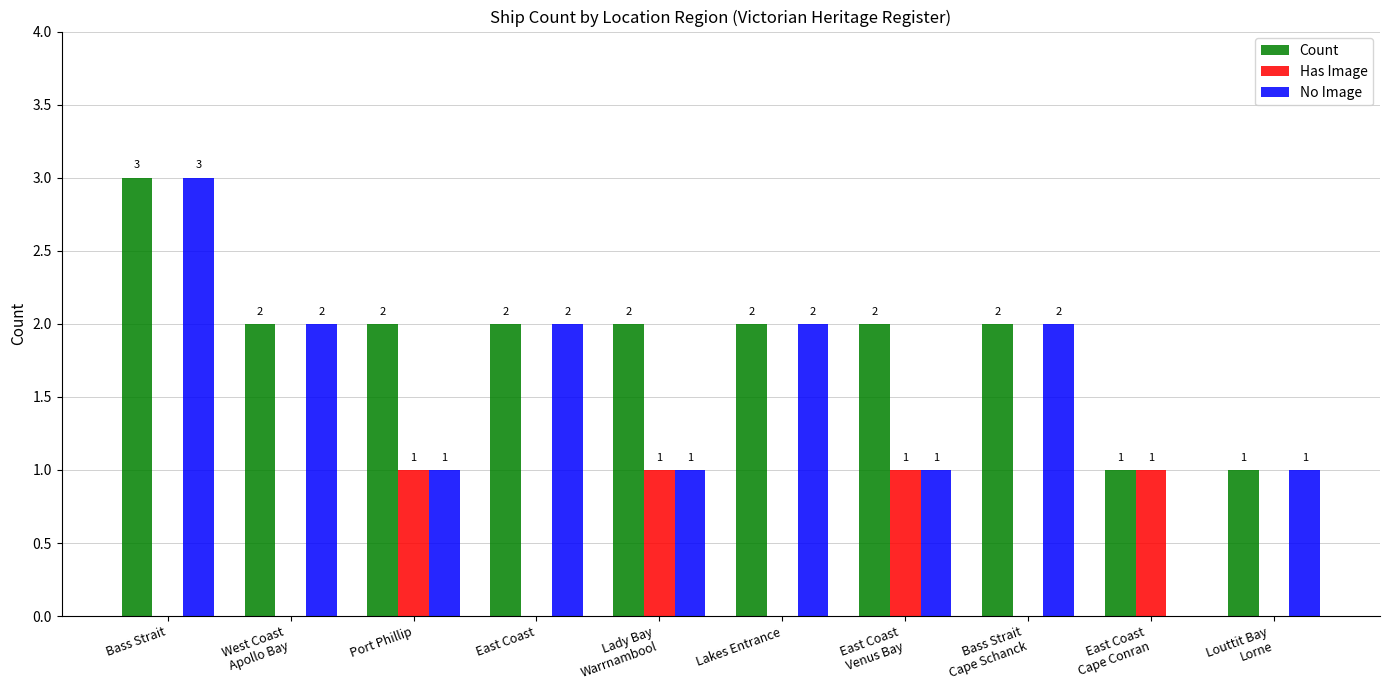

Count the number of data series in this chart.

3